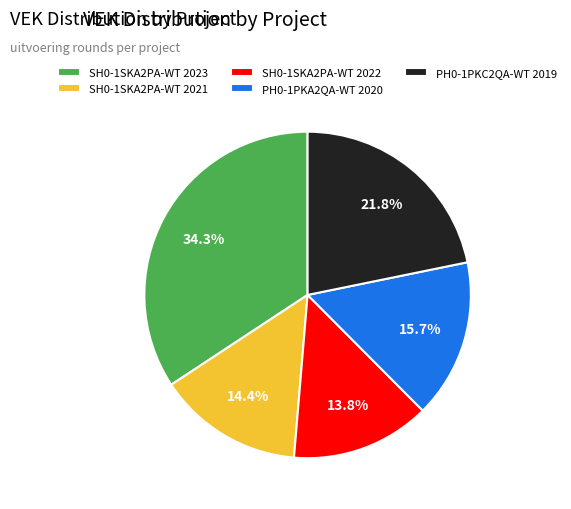

How many segments does this pie chart have?

5